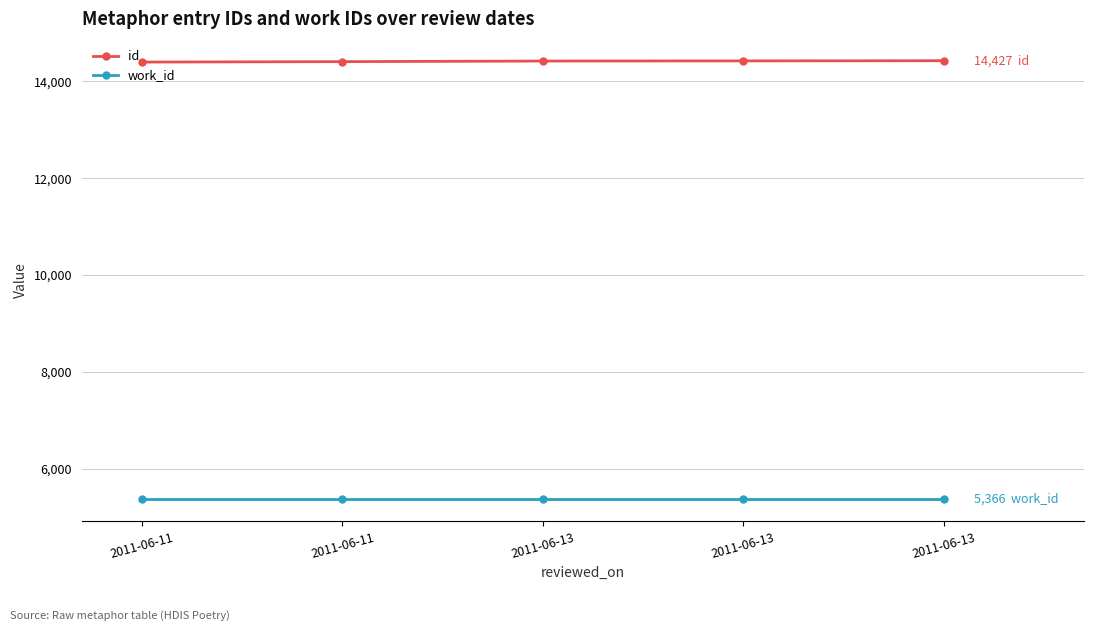

How many lines are shown in the chart?

2